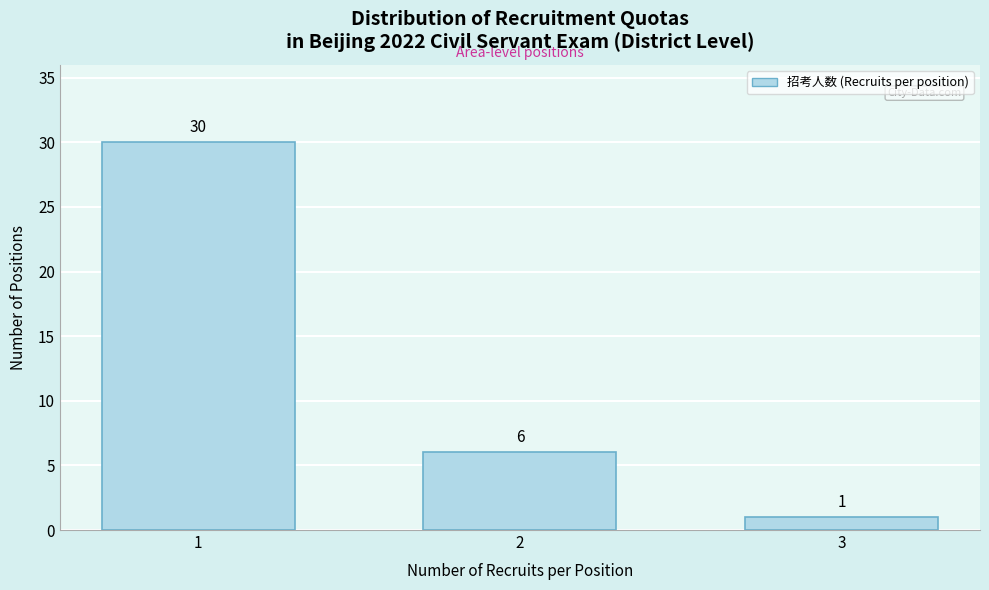

Reading left to right, transcribe all the data shown in this chart.

1=30	2=6	3=1